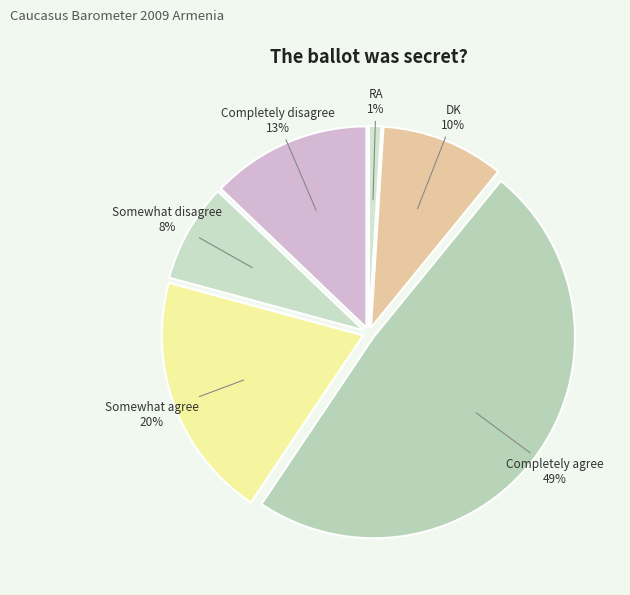

To the nearest percent, what portion does Completely disagree represent?

13%